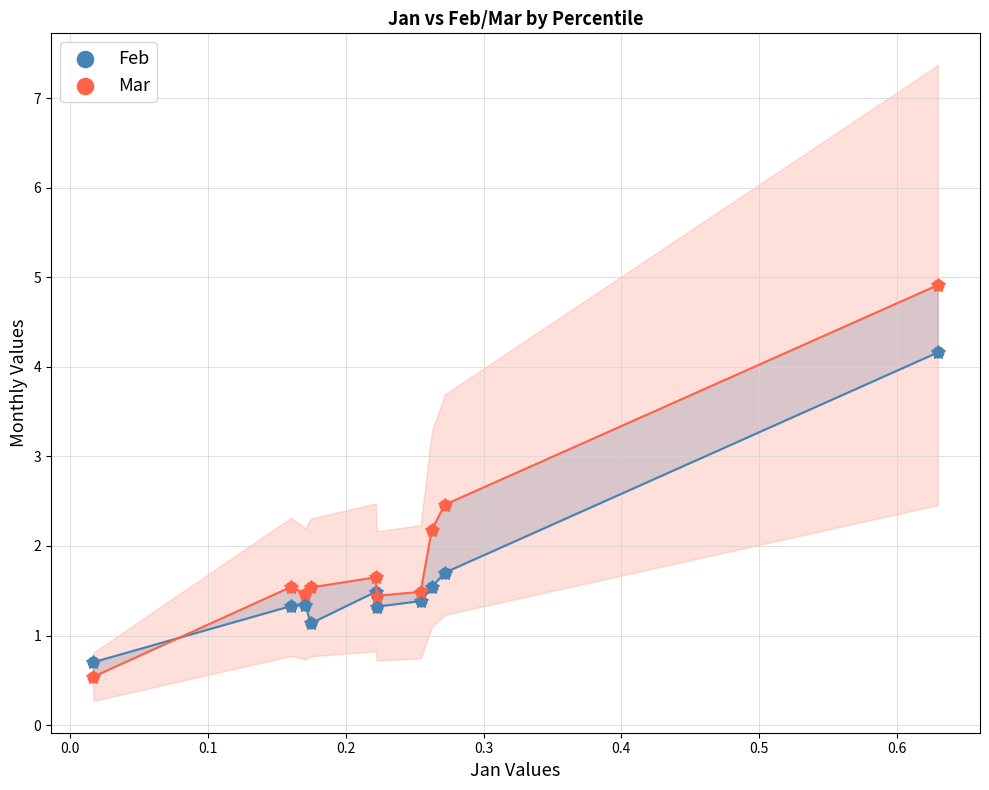

Which series has the largest Y range (max minus min)?

Mar